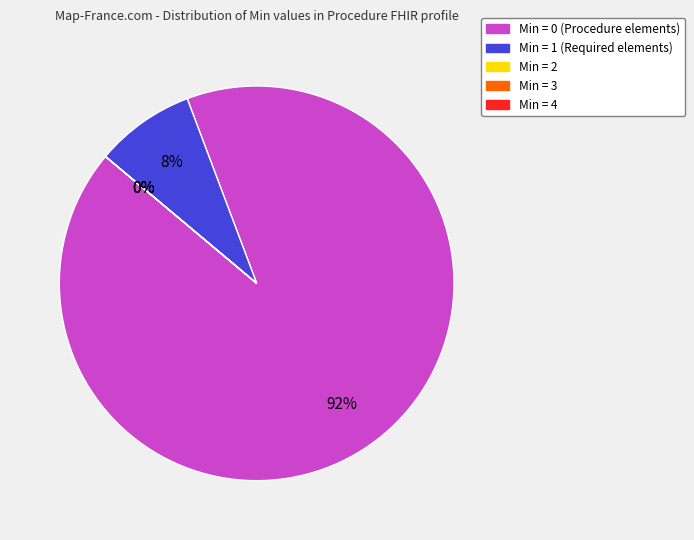

Approximately how many times larger is the value at Min = 1 compared to Min = 0?

0.1